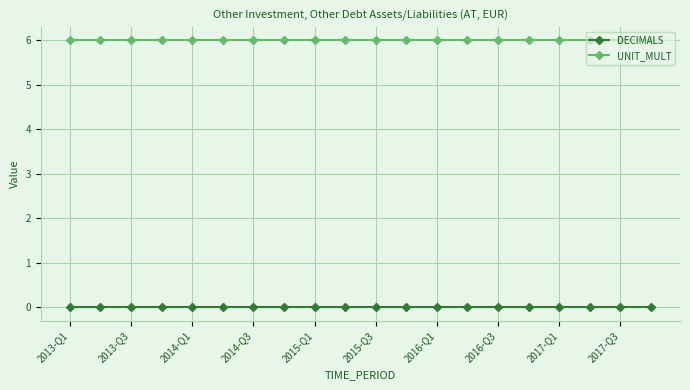

Rank the series by their average value, from highest to lowest.

UNIT_MULT, DECIMALS